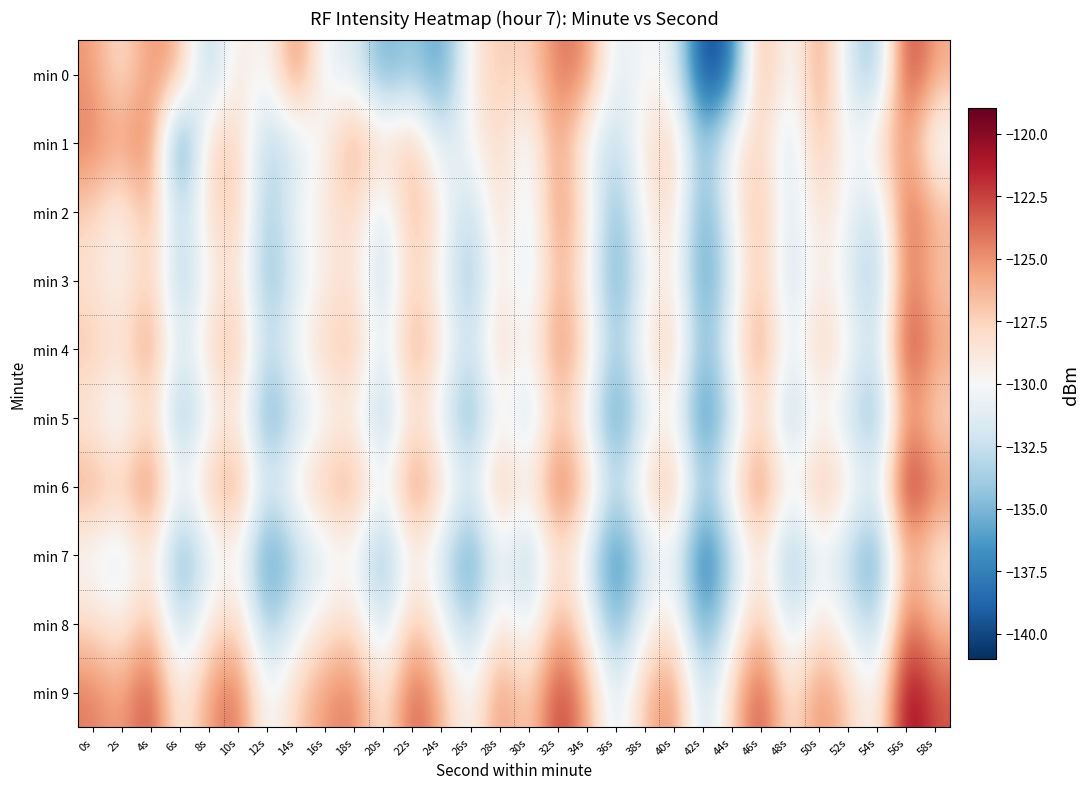

Between 2s and 38s, which series saw the biggest shift?

min 1